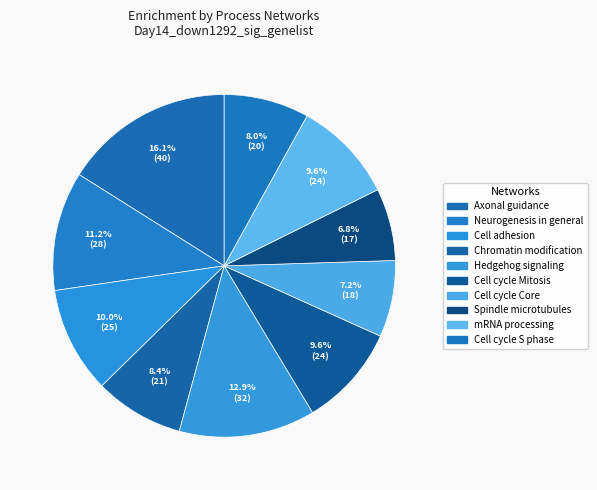

To the nearest percent, what is the average slice percentage?

10%